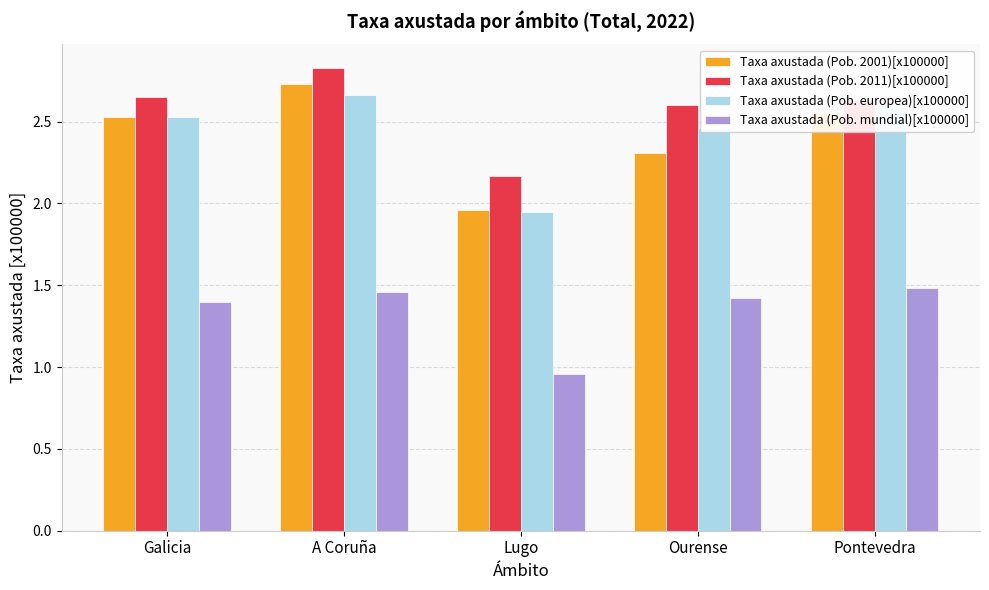

Which category has the lowest value across all series?

Lugo